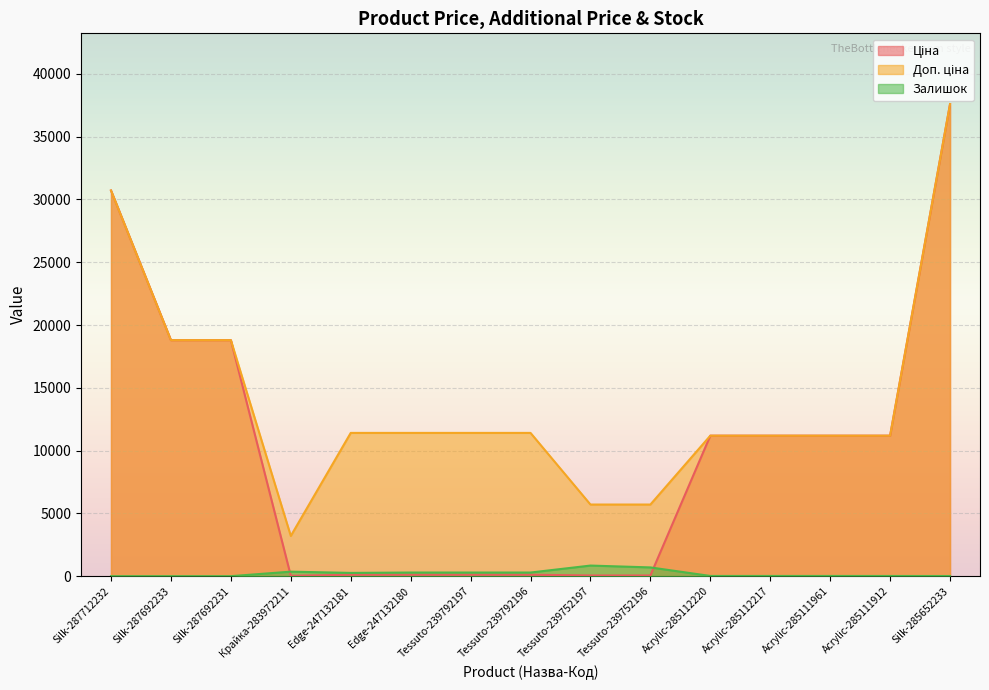

What is the difference between the maximum and minimum values in the Залишок series?

845.0